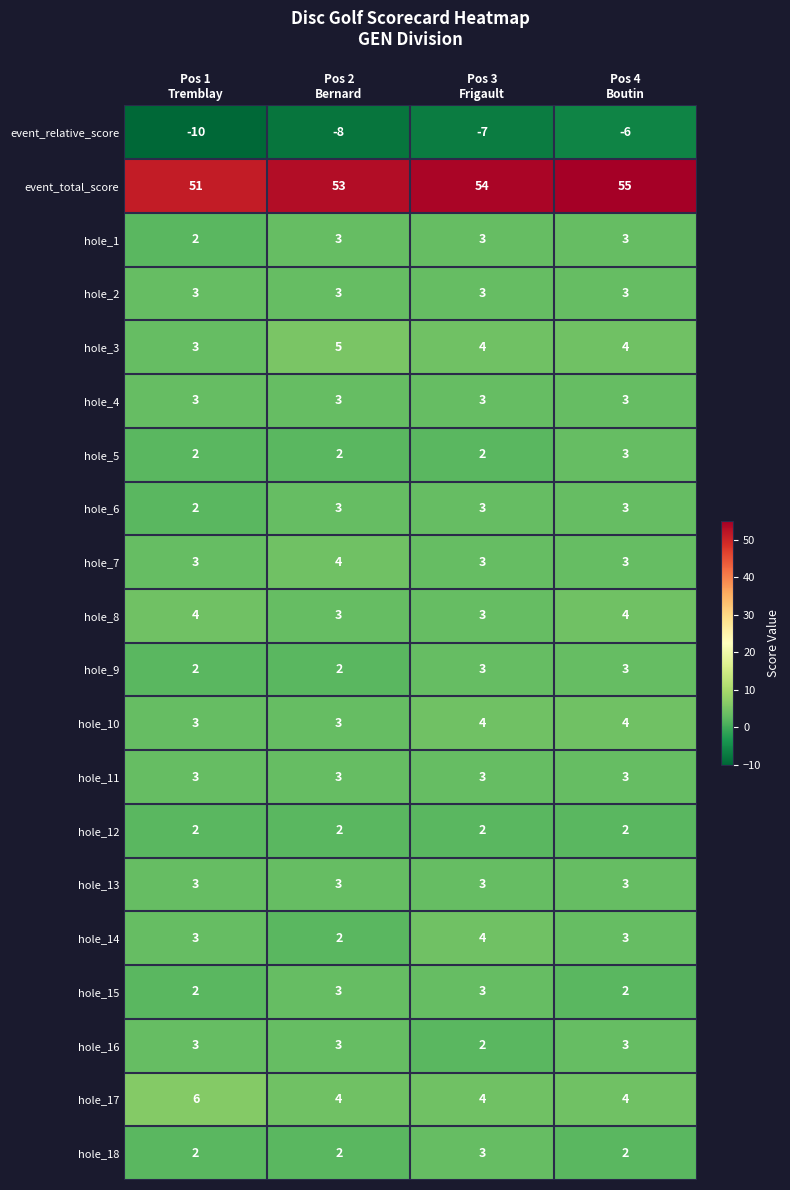

What is the average value of the hole_10 series?

4